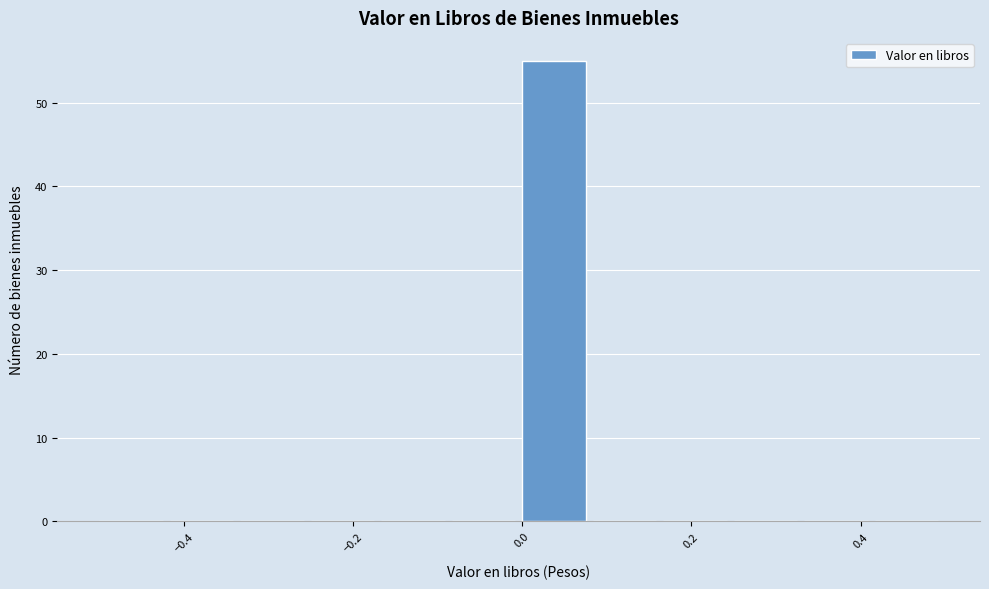

How tall is the bar that spans 0.00 to 0.08 on the x-axis? Neither the bar edges nor the heights are printed on the chart, so give them approximately, as read against the axes.

55